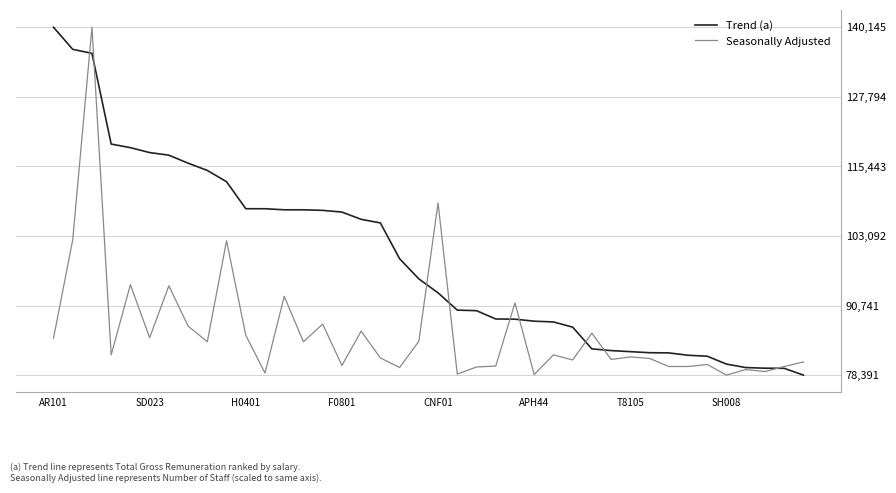

What is the highest value of the Seasonally Adjusted series?

140145.5